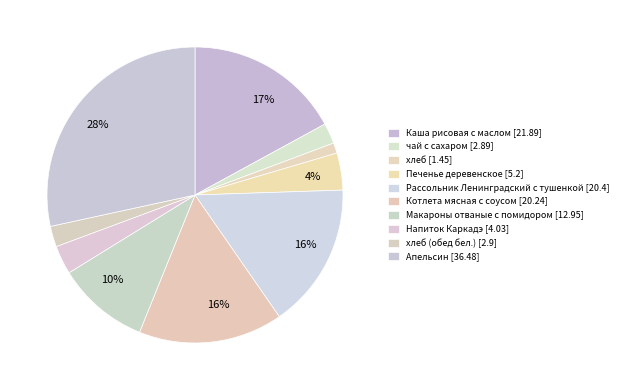

Which category has the smallest portion of the pie?

хлеб